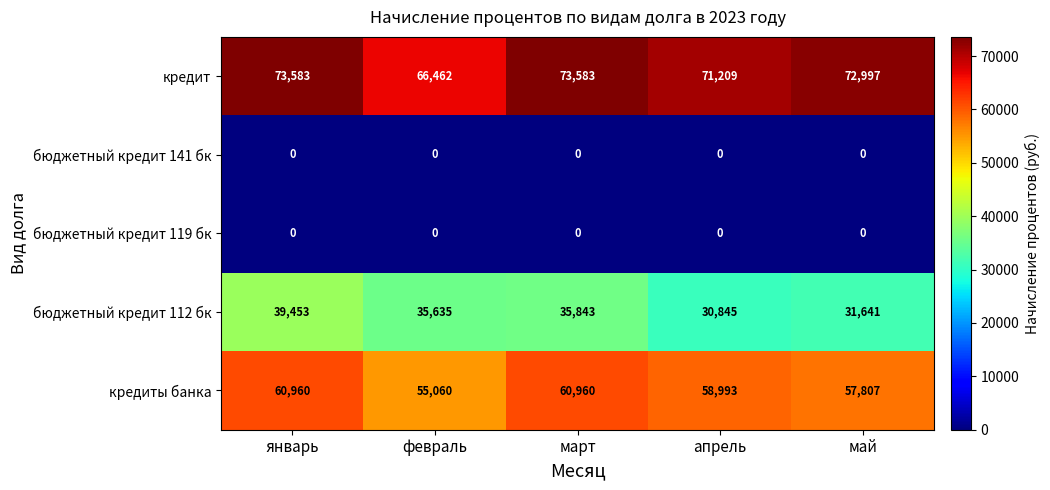

At how many categories does at least one series exceed 32023?

5